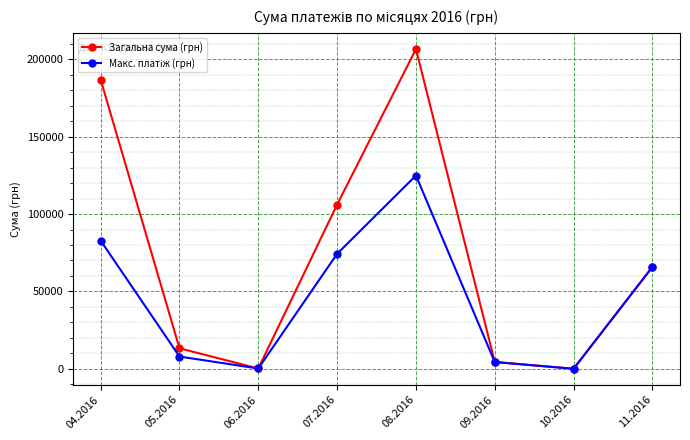

What is the maximum value shown in the chart?

206631.4